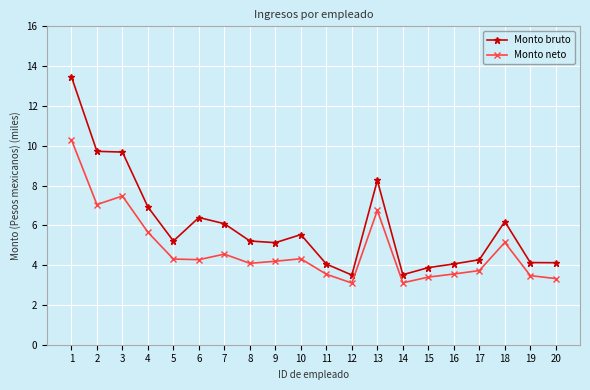

What is the difference between the second highest and second lowest values in the Monto bruto series?

6.2